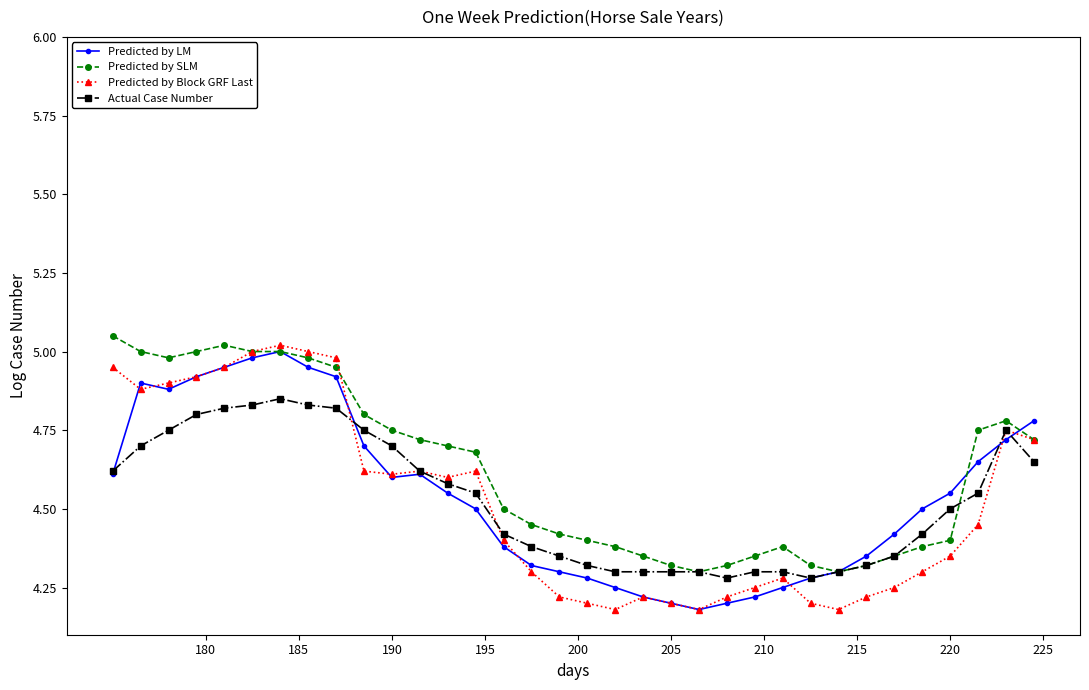

At how many categories does at least one series exceed 4?

34